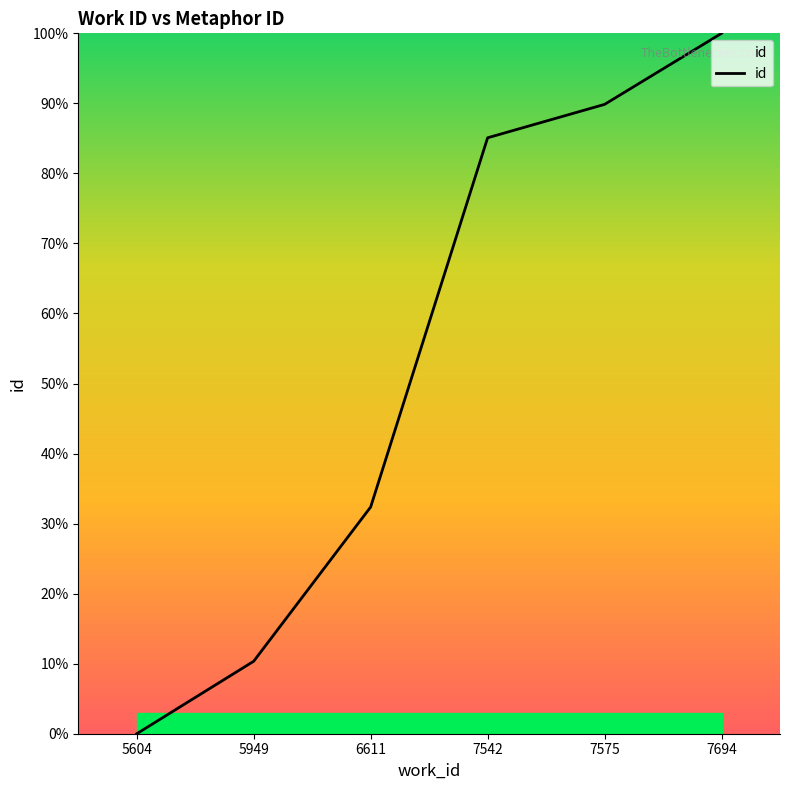

What is the sum of all values?

317.7